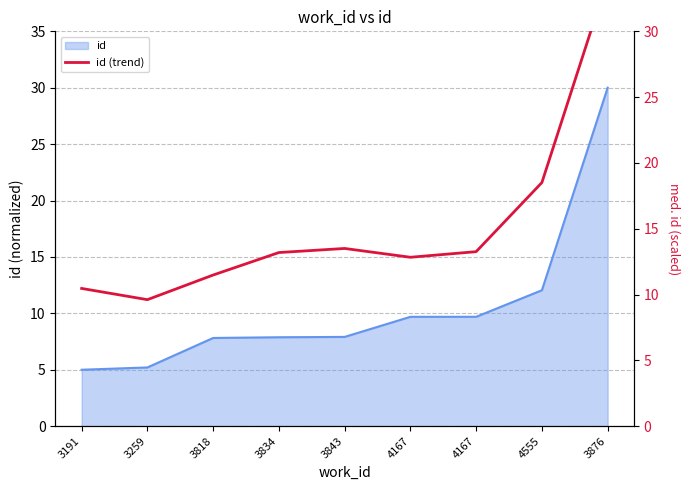

Is it true that the value at 3834 is 13.2?

True